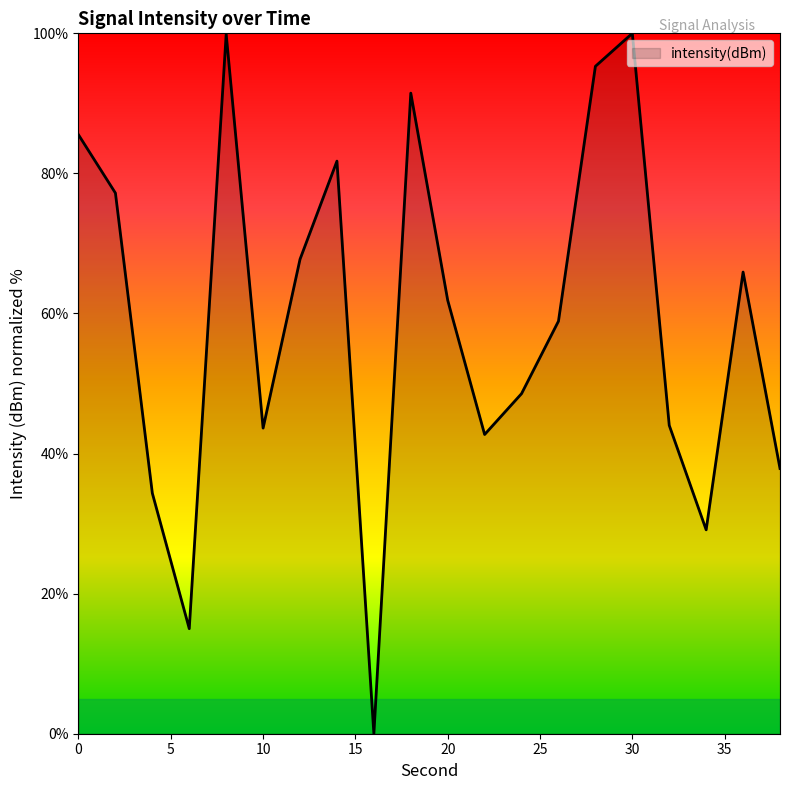

Reading left to right, what are all the values shown in this chart?

85.5	77.2	34.3	15.0	99.9	43.6	67.7	81.8	0.0	91.5	61.9	42.7	48.6	58.9	95.3	100.0	44.0	29.1	65.9	37.9